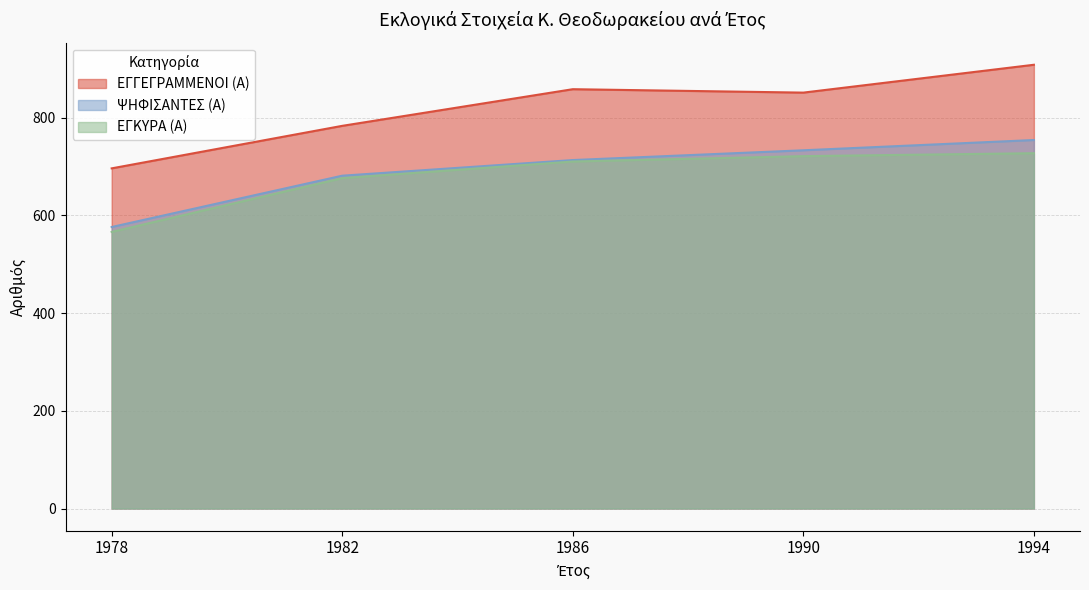

True or false: ΕΓΚΥΡΑ (Α) and ΕΓΓΕΓΡΑΜΜΕΝΟΙ (Α) intersect in this chart.

False